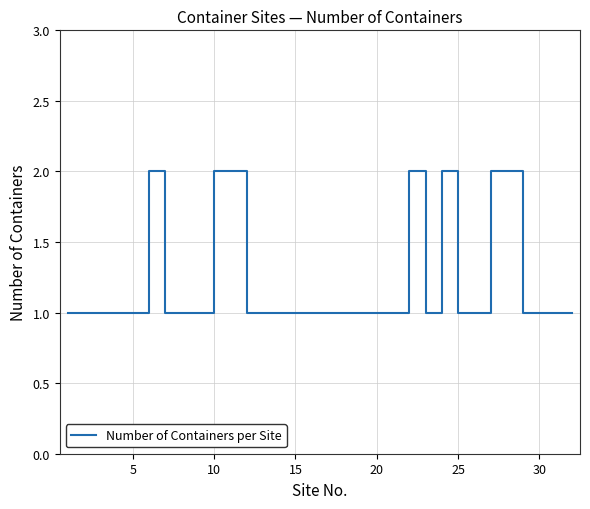

What is the minimum value shown in the chart?

1